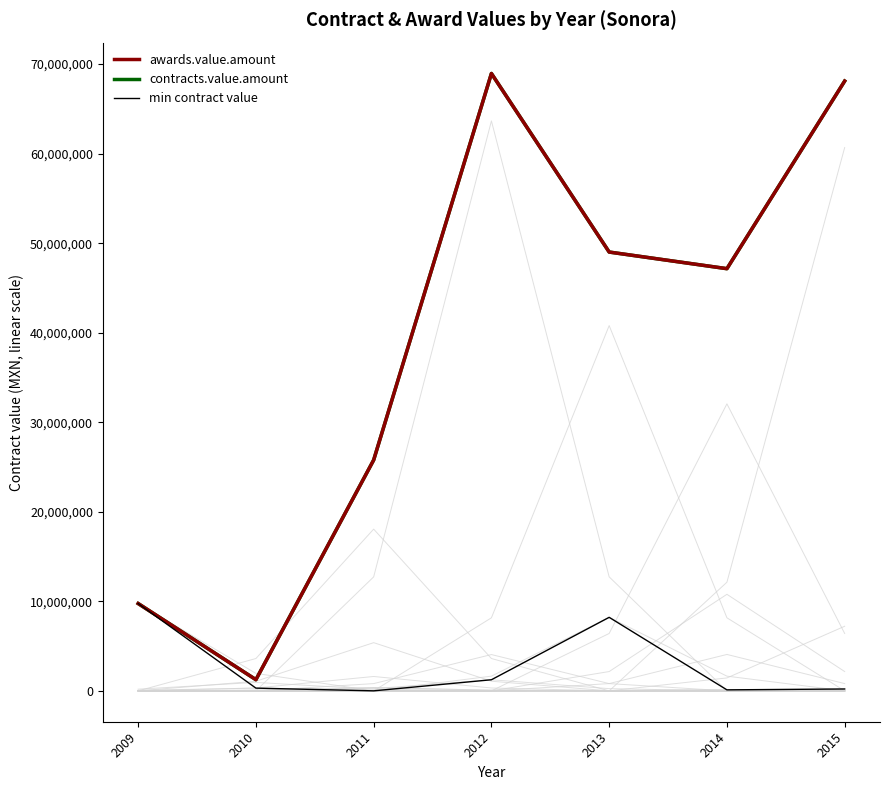

Is the value of min contract value at 2015 greater than the value of contracts.value.amount at 2011?

No